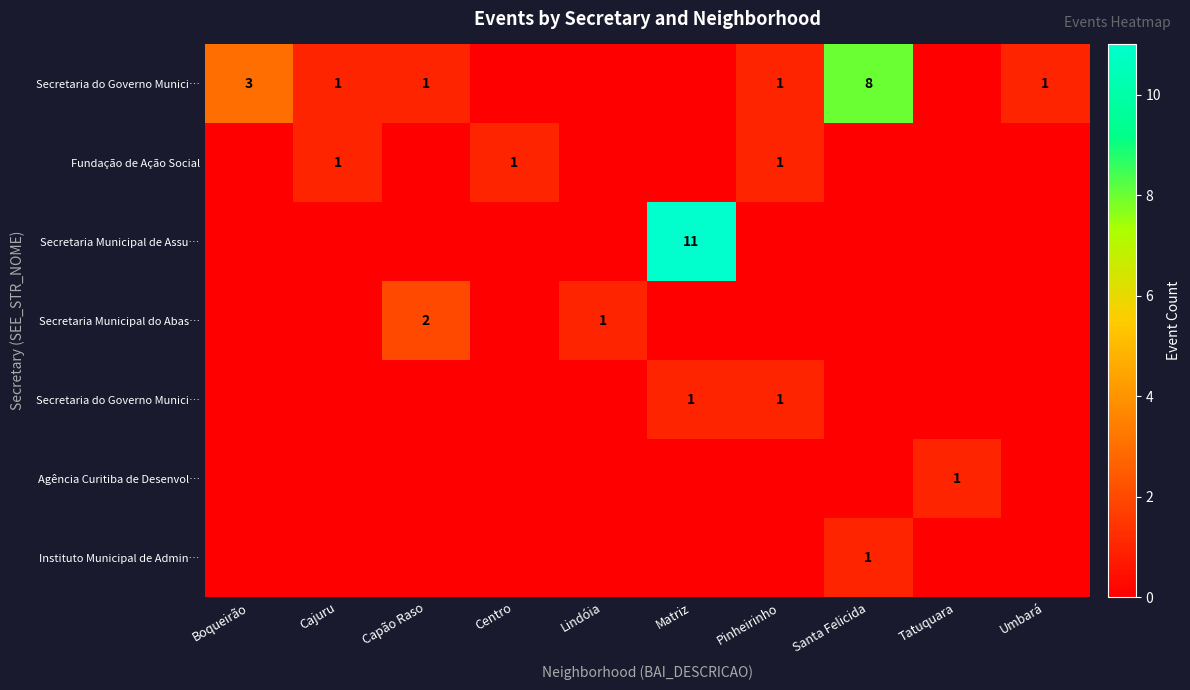

At how many categories does at least one series exceed 4?

2